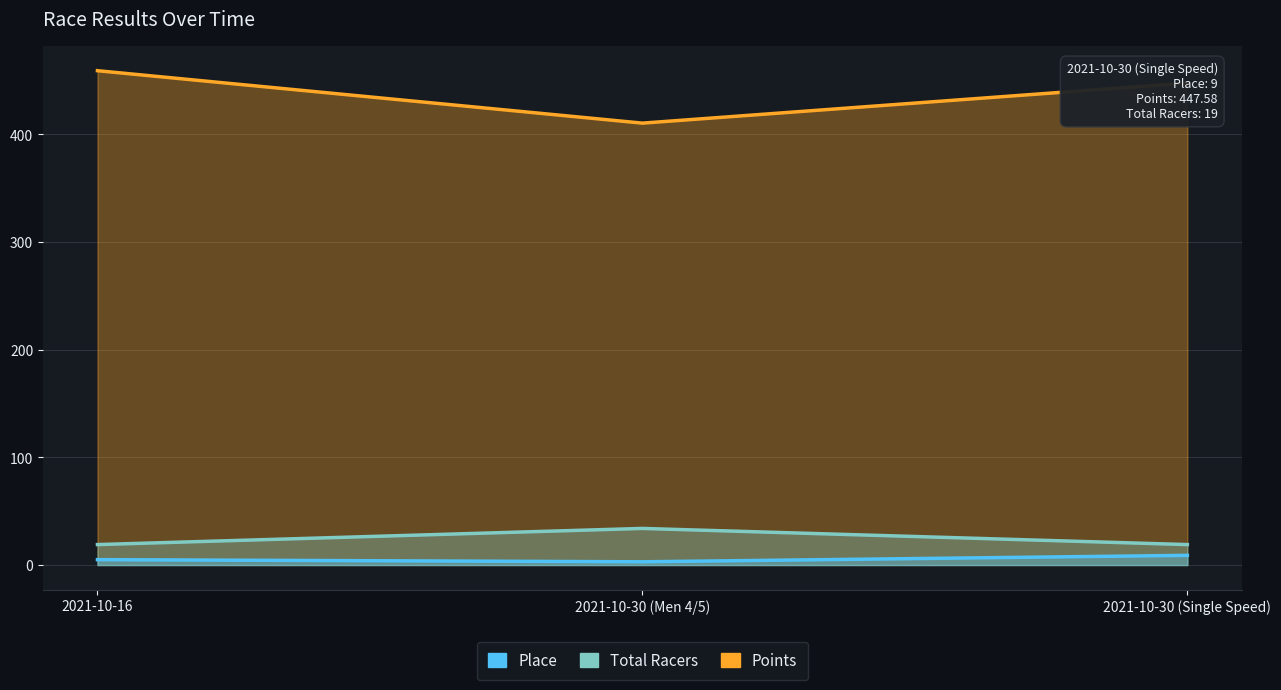

The Place series shows 1.2 at 2021-10-30 (Men 4/5). True or false?

False